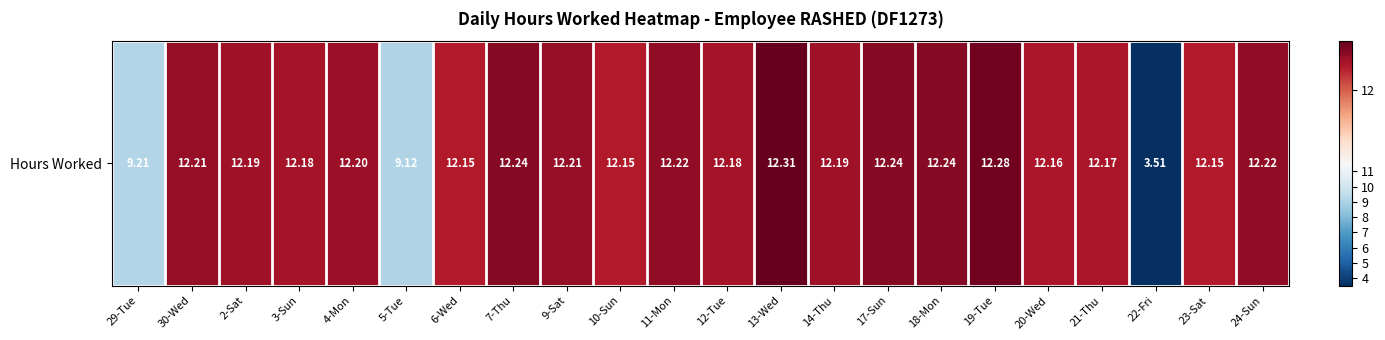

At which category does the chart reach its minimum across all series?

22-Fri